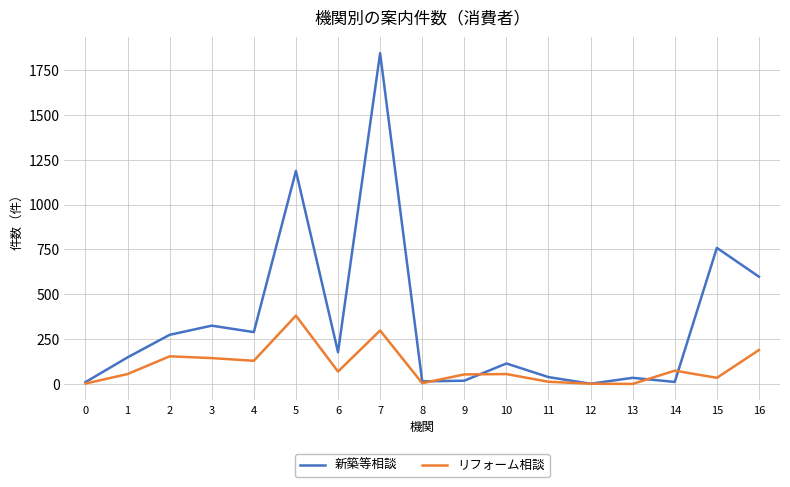

Which series has the widest spread of values?

新築等相談